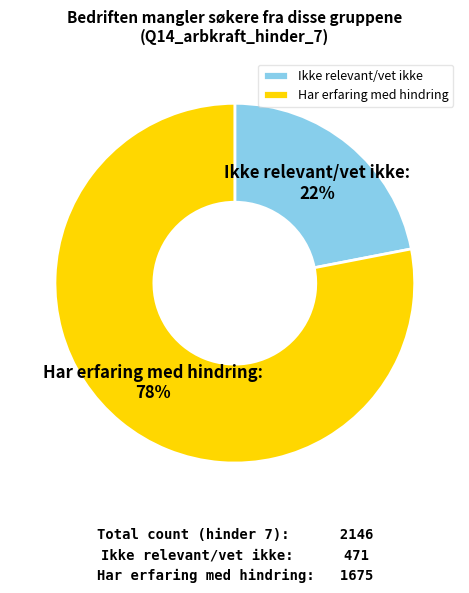

Is it true that Ikke relevant/vet ikke is 22% of the pie?

True